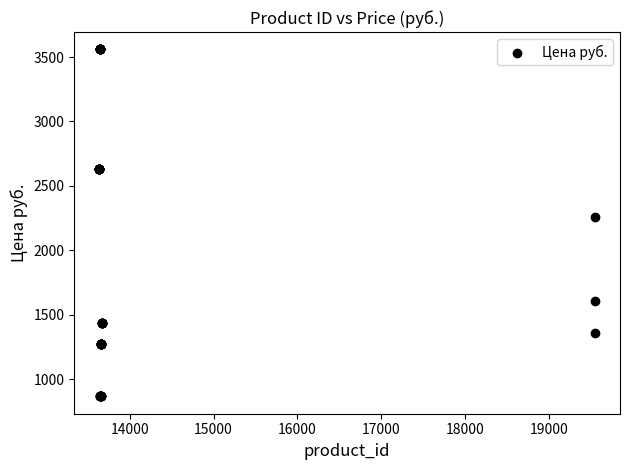

What Y value in the scatter plot is closest to 2213?

2255.7